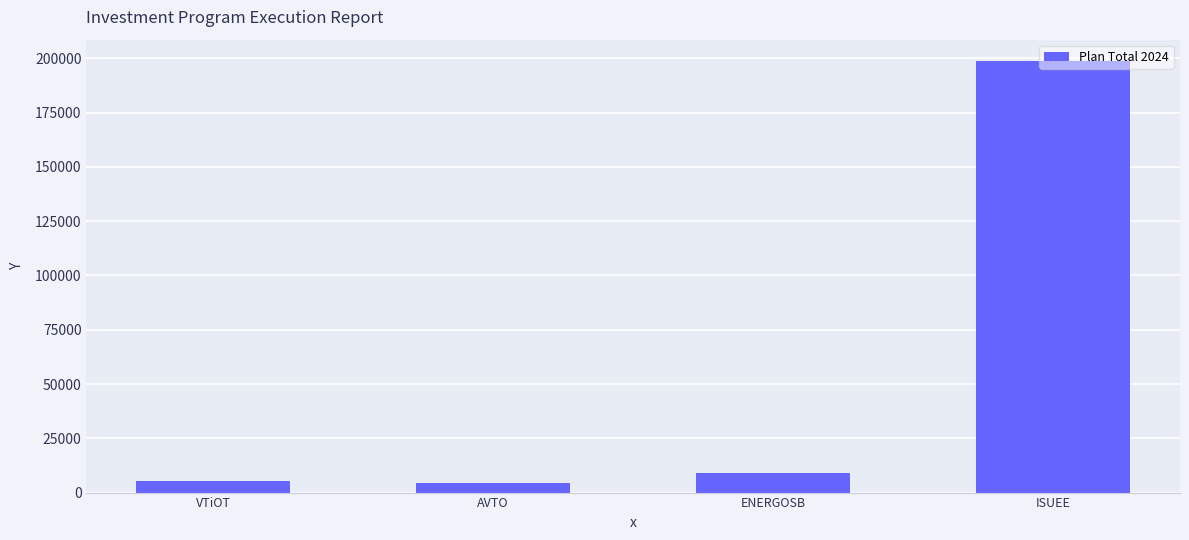

Which label corresponds to the largest value in the chart?

ISUEE